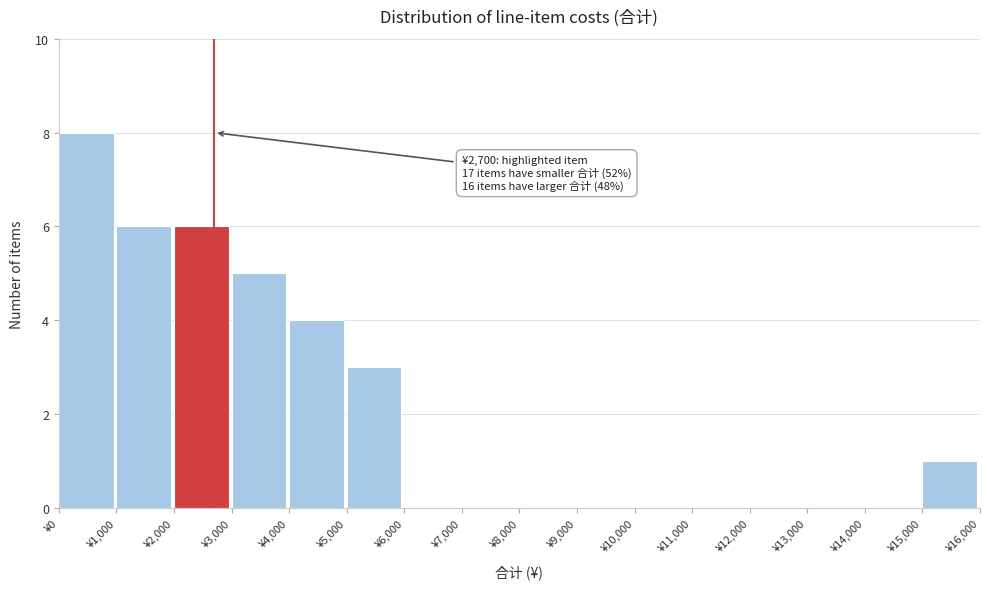

Which range on the x-axis has the tallest bar?

0 to 1000